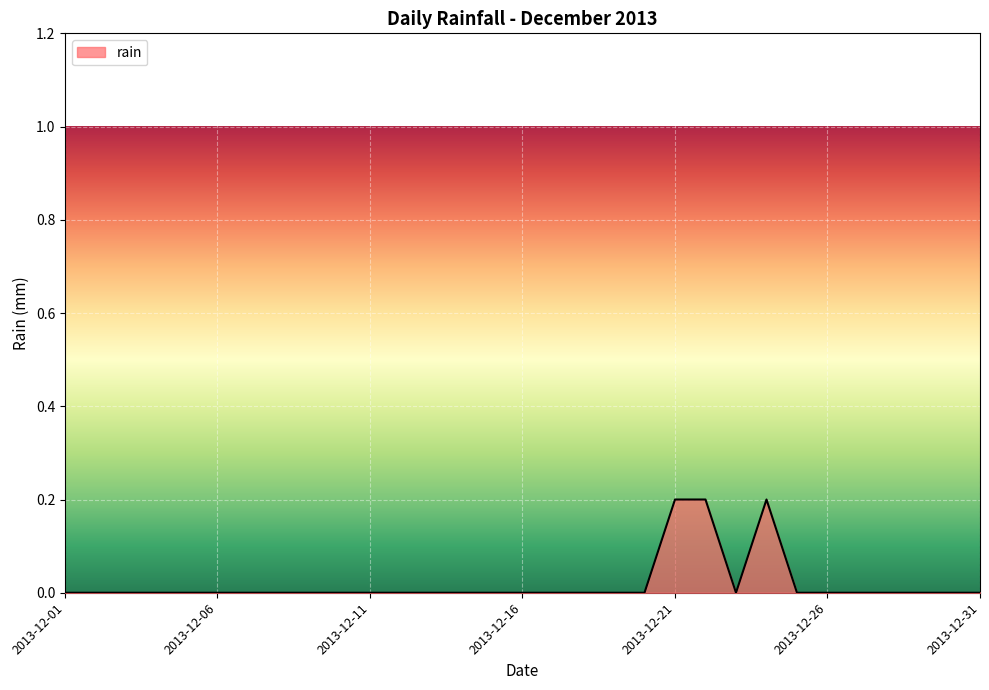

How many lines are shown in the chart?

1